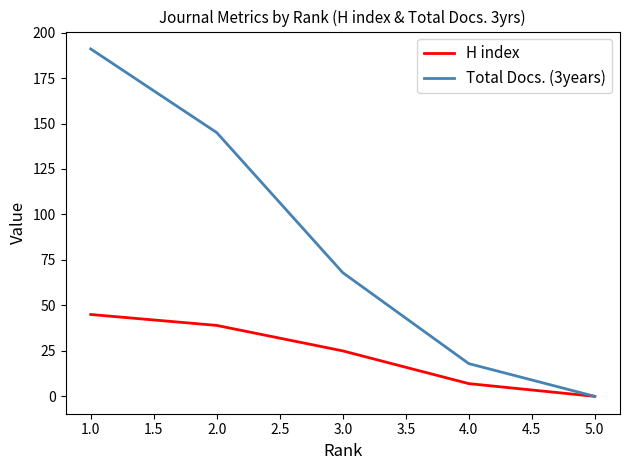

How many lines are shown in the chart?

2